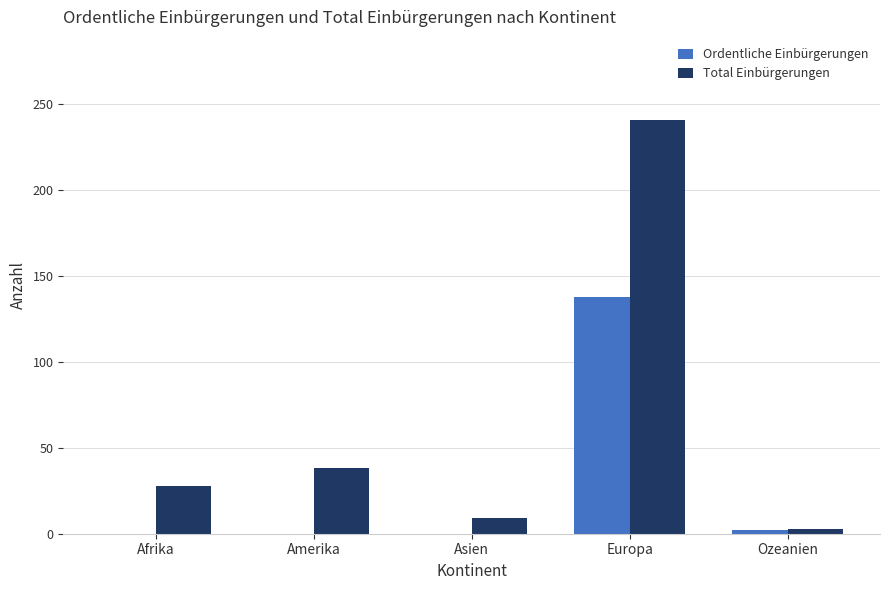

True or false: Ordentliche Einbürgerungen has a value of 31 at Europa.

False